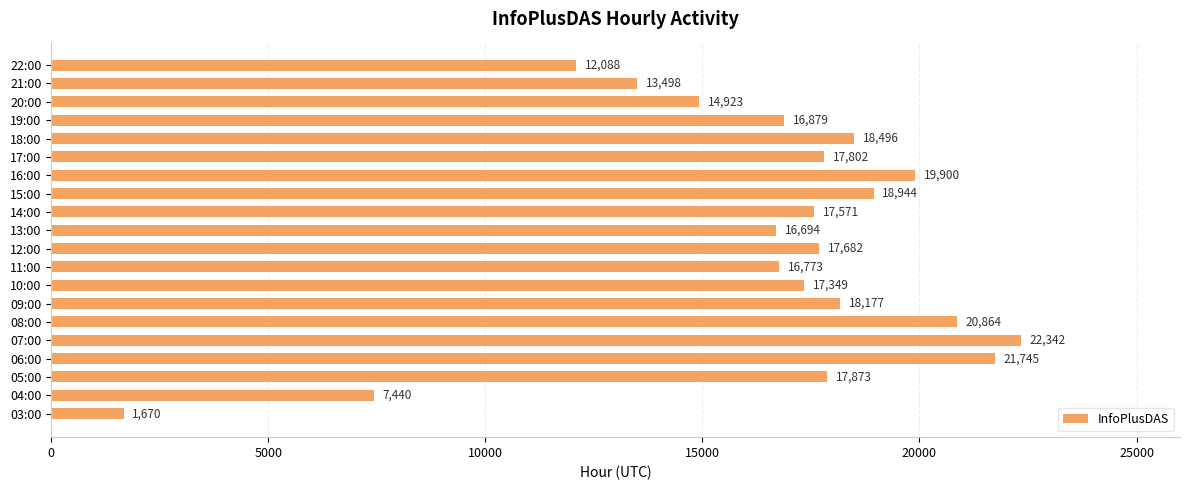

True or false: the data shows 23457 at 11:00.

False